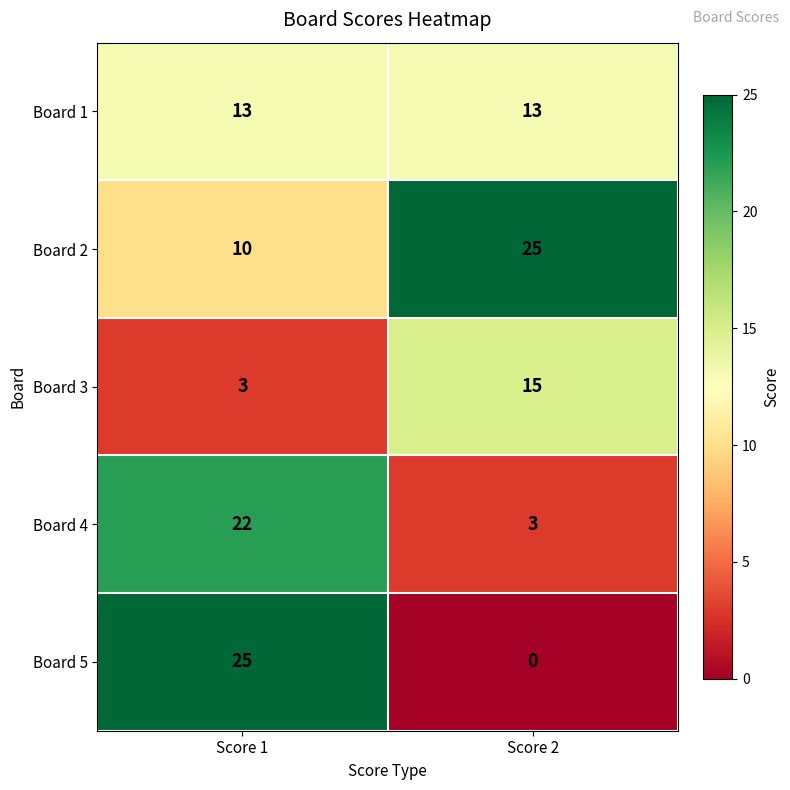

Count the number of data series in this chart.

5